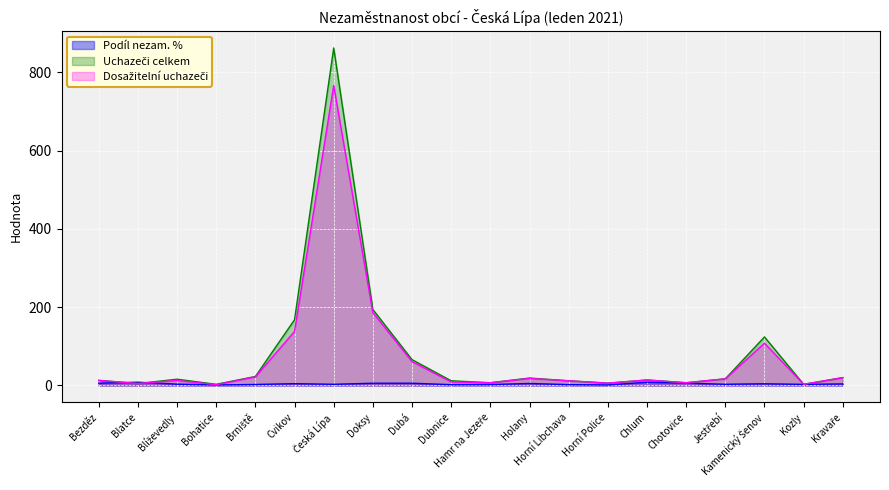

Between Hamr na Jezeře and Horní Police, which is larger?

Hamr na Jezeře